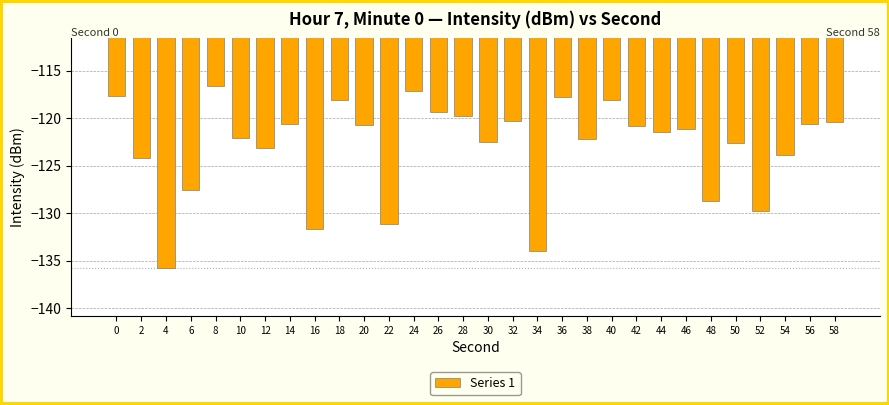

What is the approximate value at 52?

-129.7